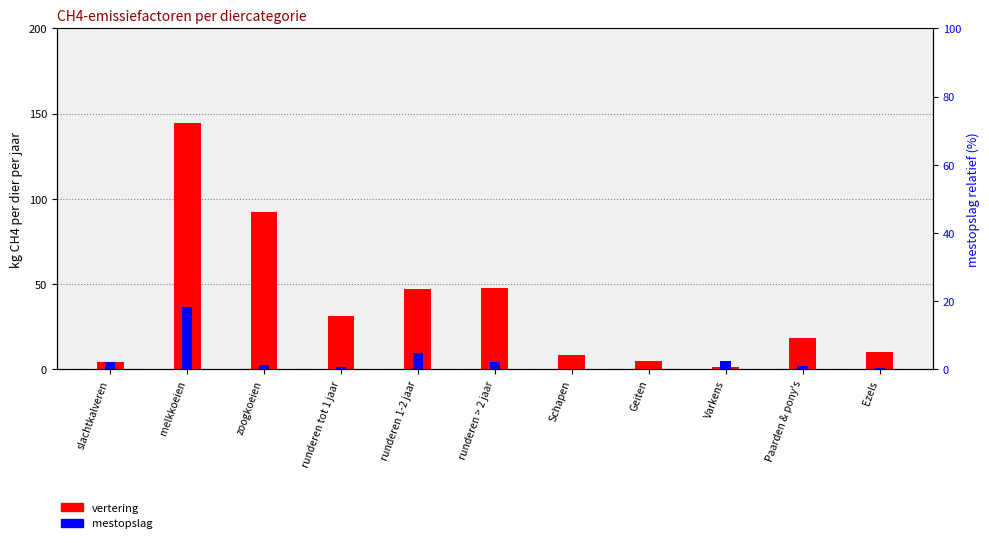

What is the difference between the second highest and second lowest values in the mestopslag (kg CH4/dier/jaar) series?

9.2